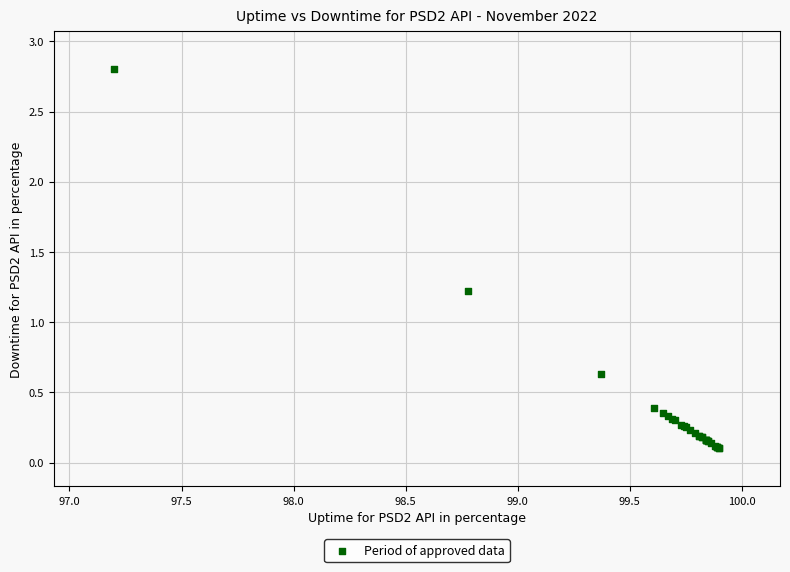

What Y value in the scatter plot is closest to 1?

1.2